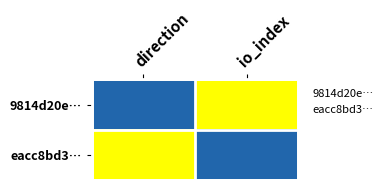

Which has a higher value, direction or io_index?

io_index